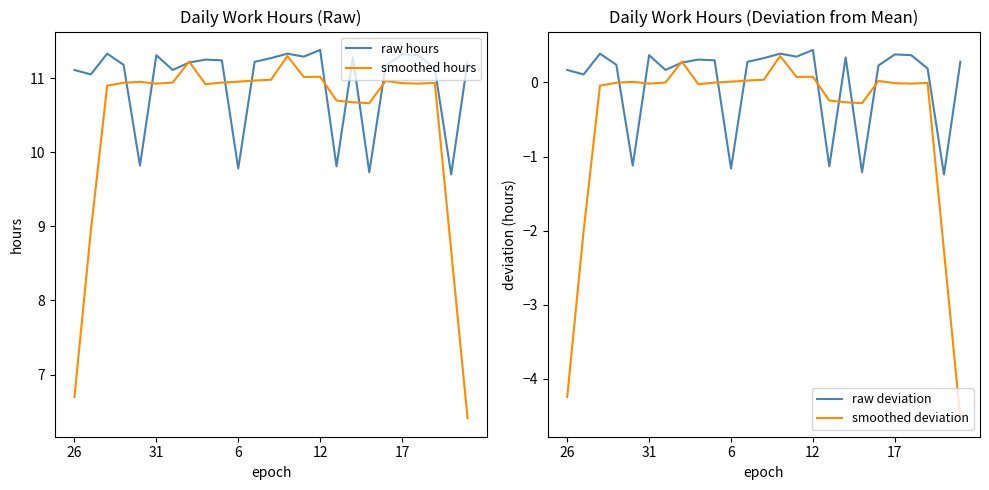

List the series in order of their peak value, lowest first.

smoothed deviation, raw deviation, smoothed hours, raw hours